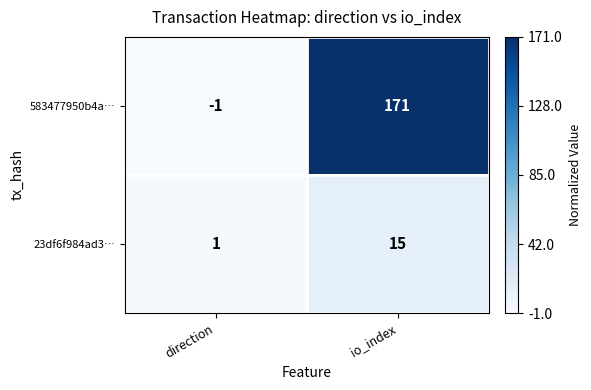

The value of 23df6f984ad3… at io_index is 10. True or false?

False